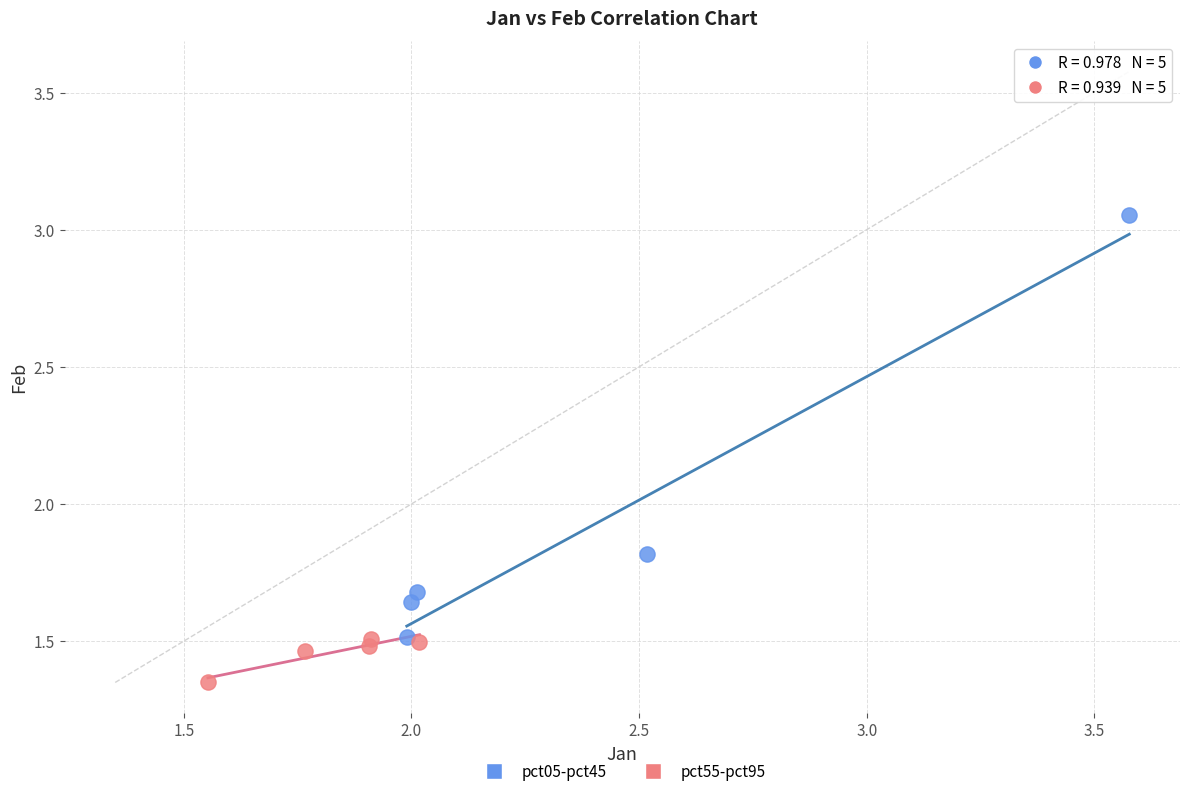

Which series has the largest Y range (max minus min)?

pct05-pct45